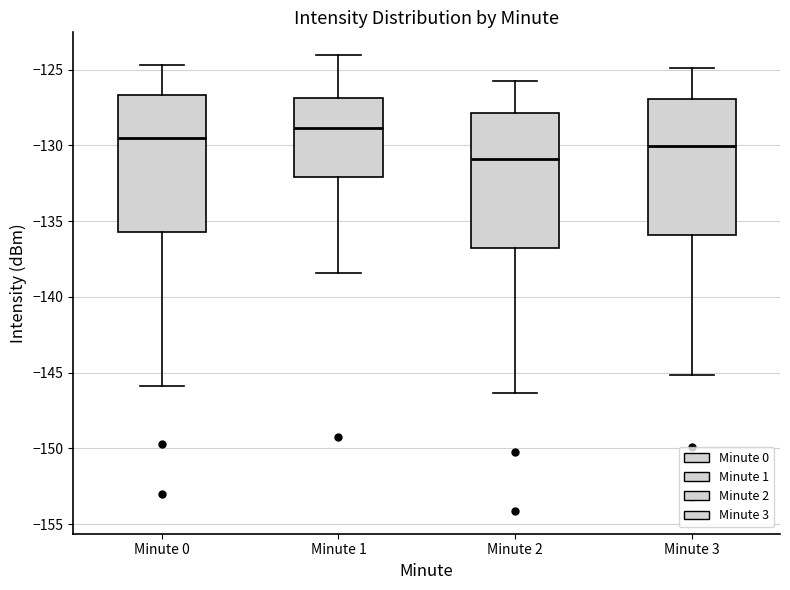

Reading left to right, read every box against the y-axis: the position of its median line, the range the box covers, and the ends of its whiskers. The values are not printed on the chart, so give them approximately, as read against the axis.

Minute 0: median -129.5, box -135.5 to -126.5, whiskers -146.0 to -124.5
Minute 1: median -129.0, box -132.0 to -127.0, whiskers -138.5 to -124.0
Minute 2: median -131.0, box -137.0 to -128.0, whiskers -146.5 to -126.0
Minute 3: median -130.0, box -136.0 to -127.0, whiskers -145.0 to -125.0